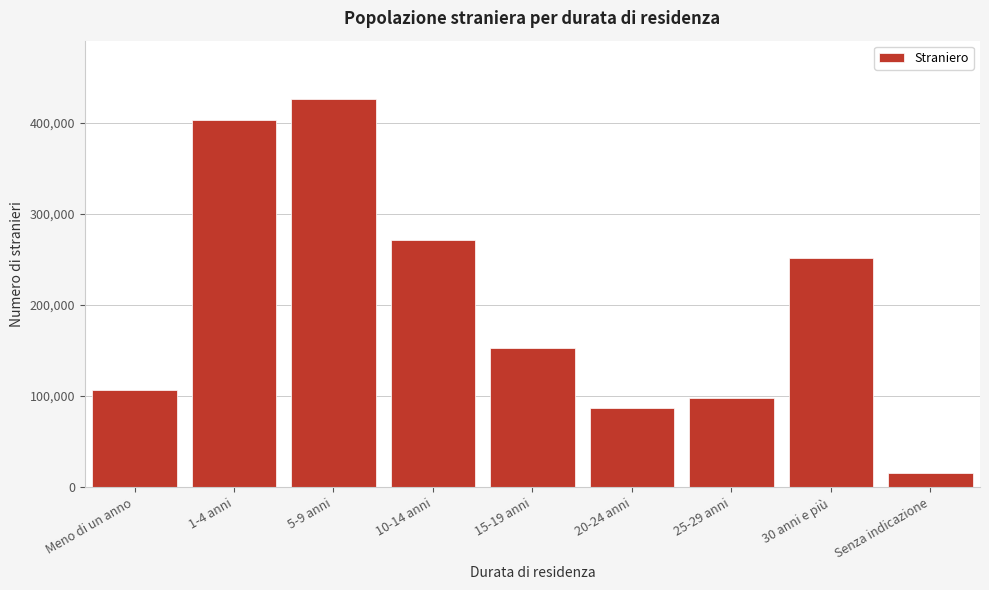

Reading left to right, extract all data points from this chart.

106957	402561	426244	271133	153225	86877	97376	251071	15758